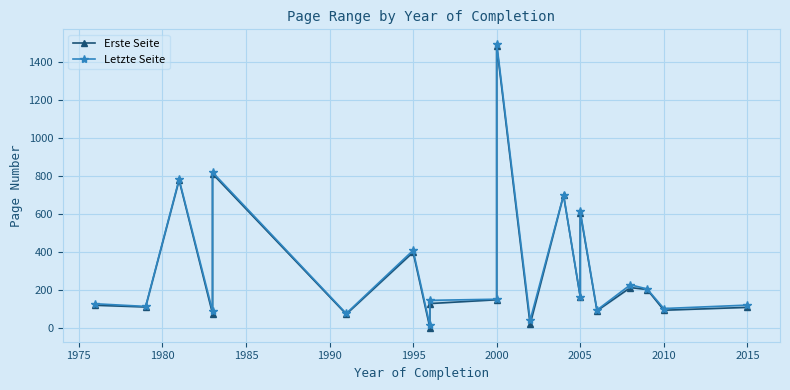

How many series are shown in this chart?

2